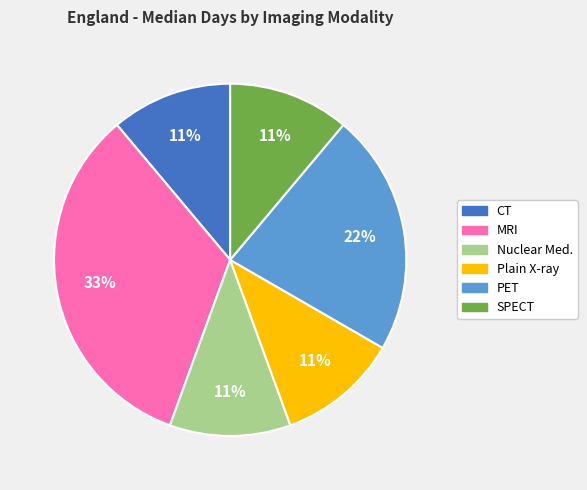

To the nearest percent, what is the average slice percentage?

17%